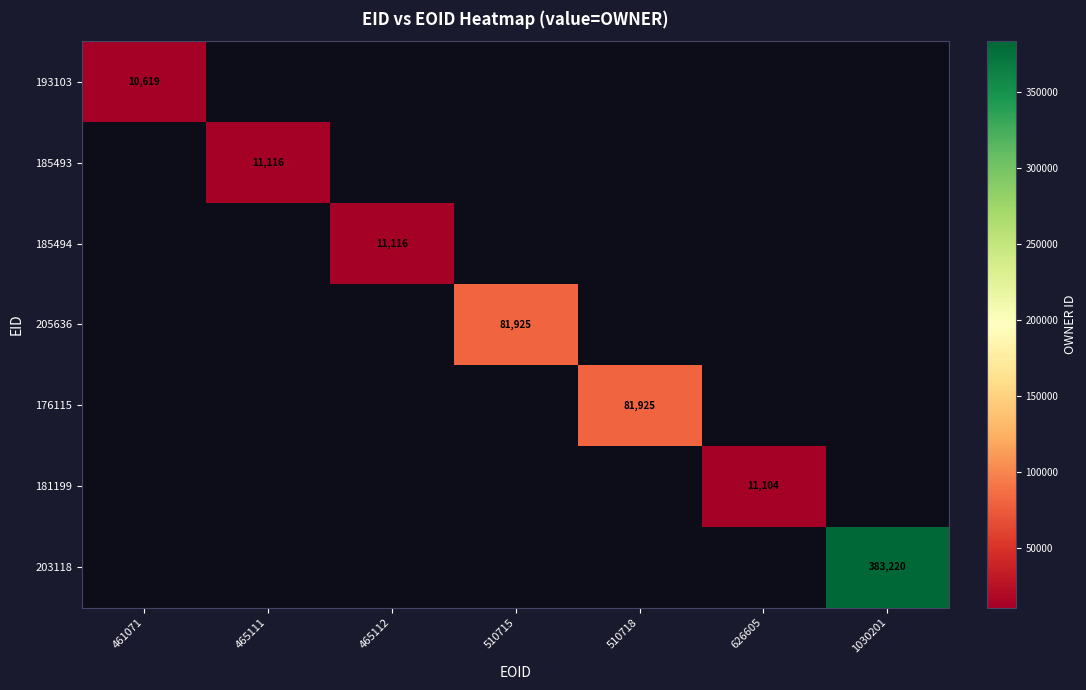

The 193103 series shows 7425 at 461071. True or false?

False